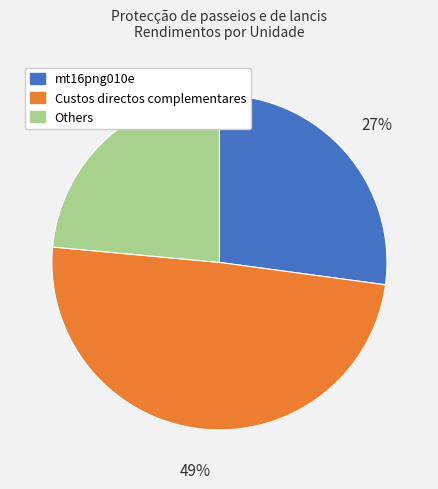

Is there a majority slice in this chart?

No